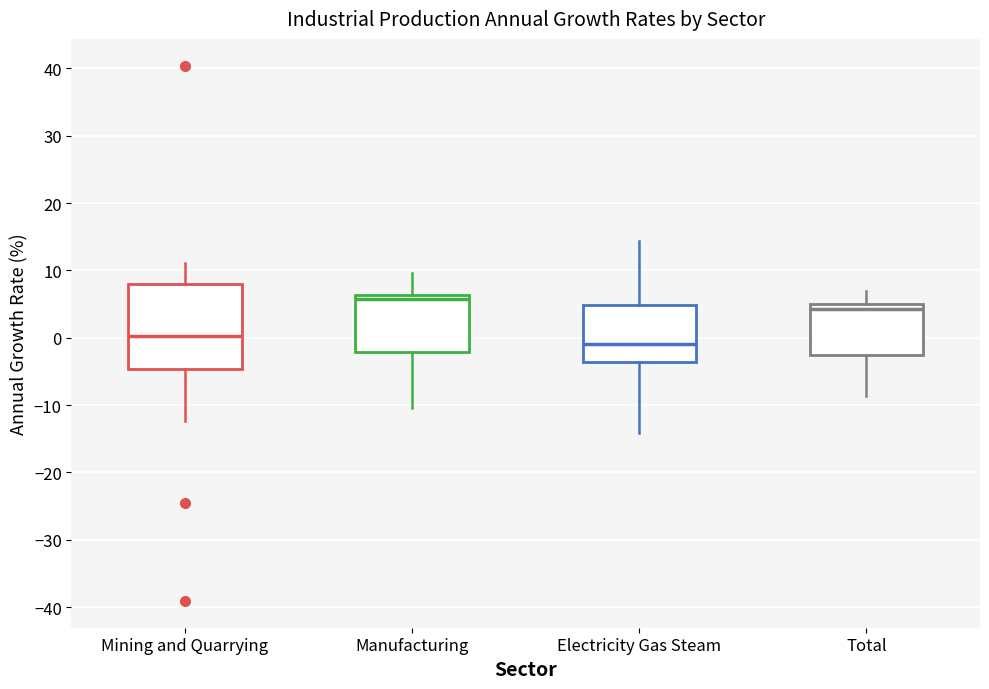

Where does the upper whisker of the box for Total end on the y-axis? The values are not printed on the chart, so give them approximately, as read against the axis.

7